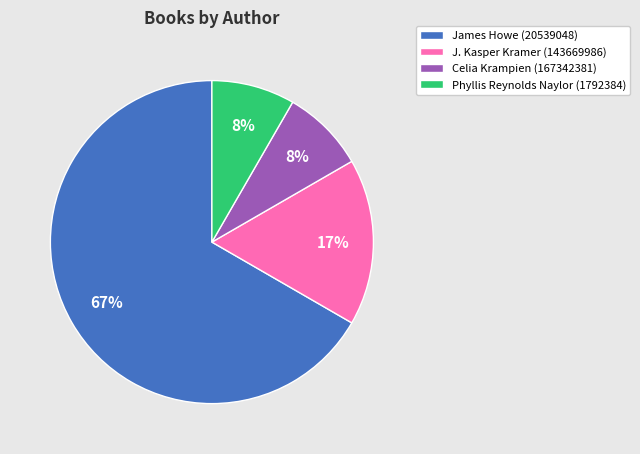

What is the largest slice in the pie chart?

James Howe (20539048)